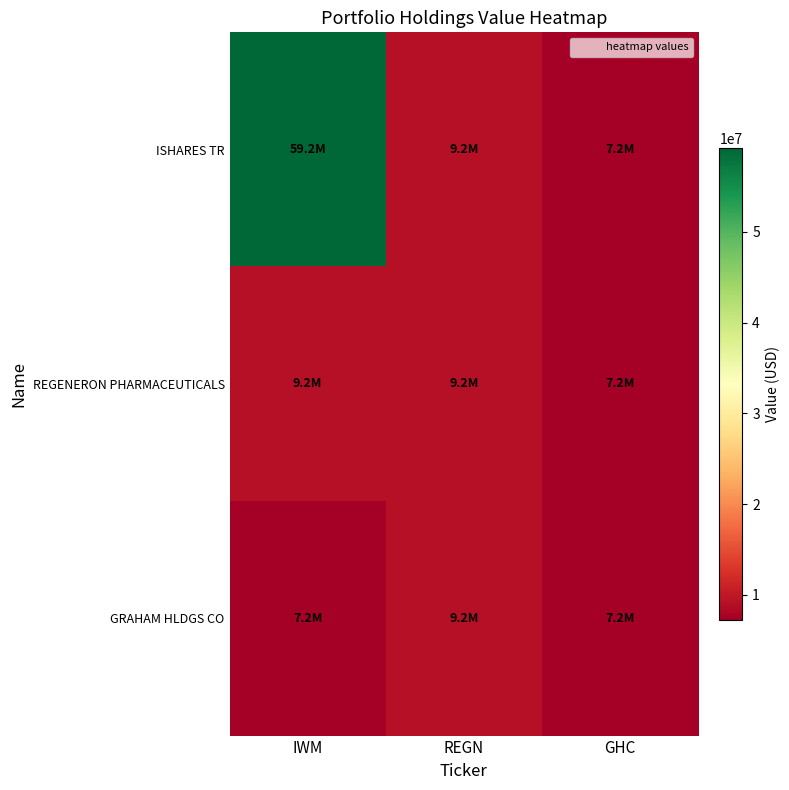

Which series has the largest total across all categories?

ISHARES TR